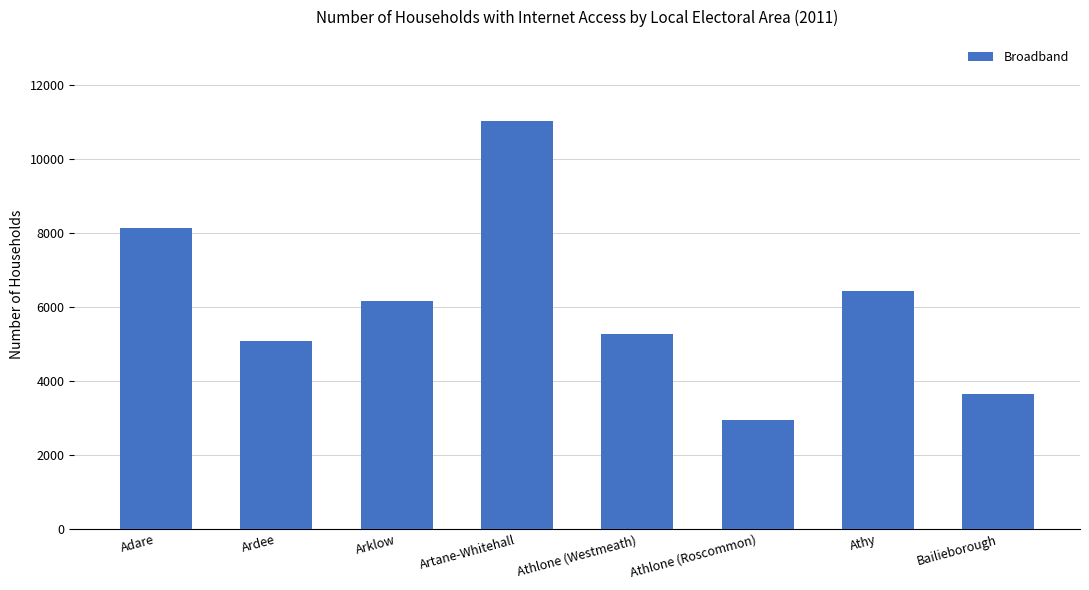

What is the ratio of the value at Adare to the value at Athlone (Westmeath)?

1.5